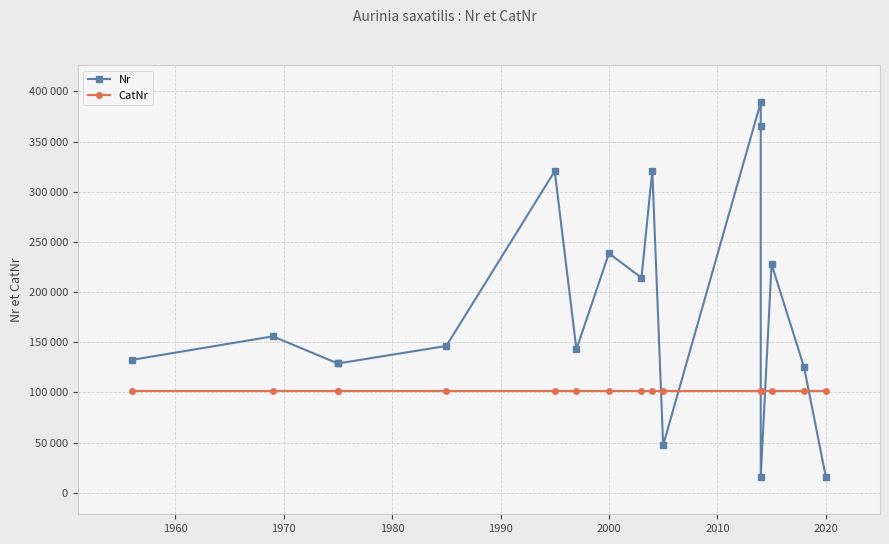

What is the value of the Nr point at the 11th from the left?

47388